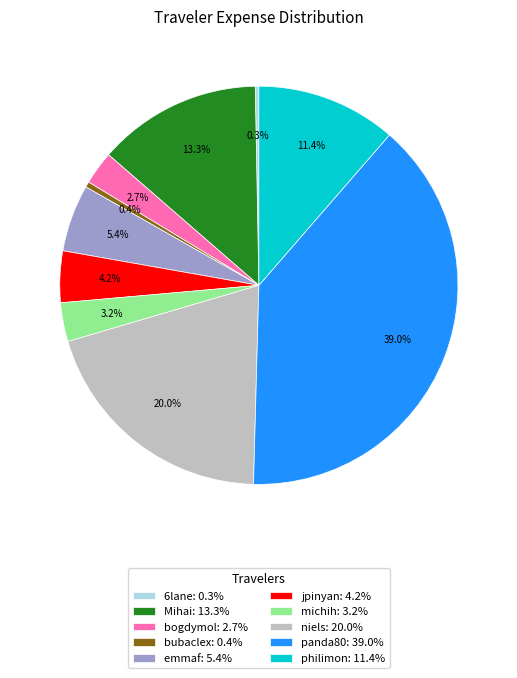

Is there any slice that represents more than half of the pie?

No